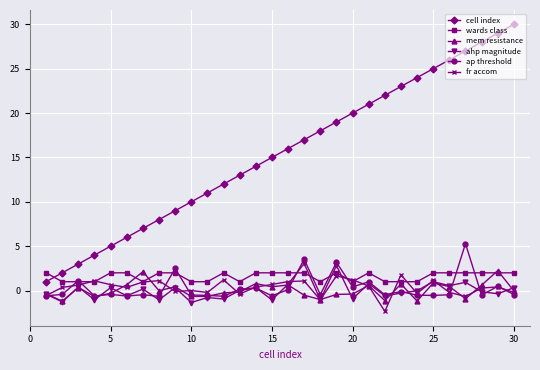

What is the highest value of the ahp magnitude series?

3.1